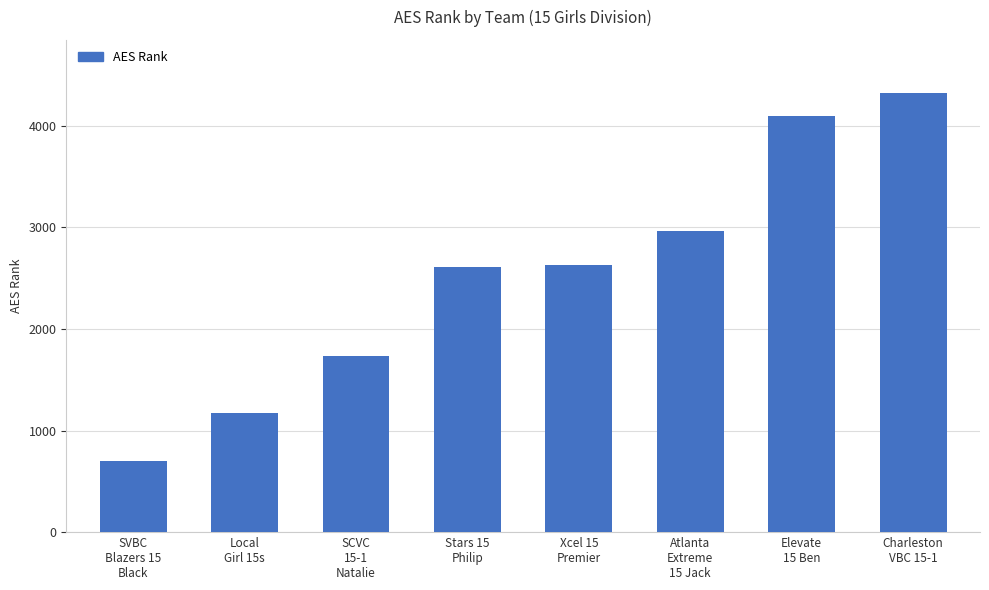

What is the average value?

2530